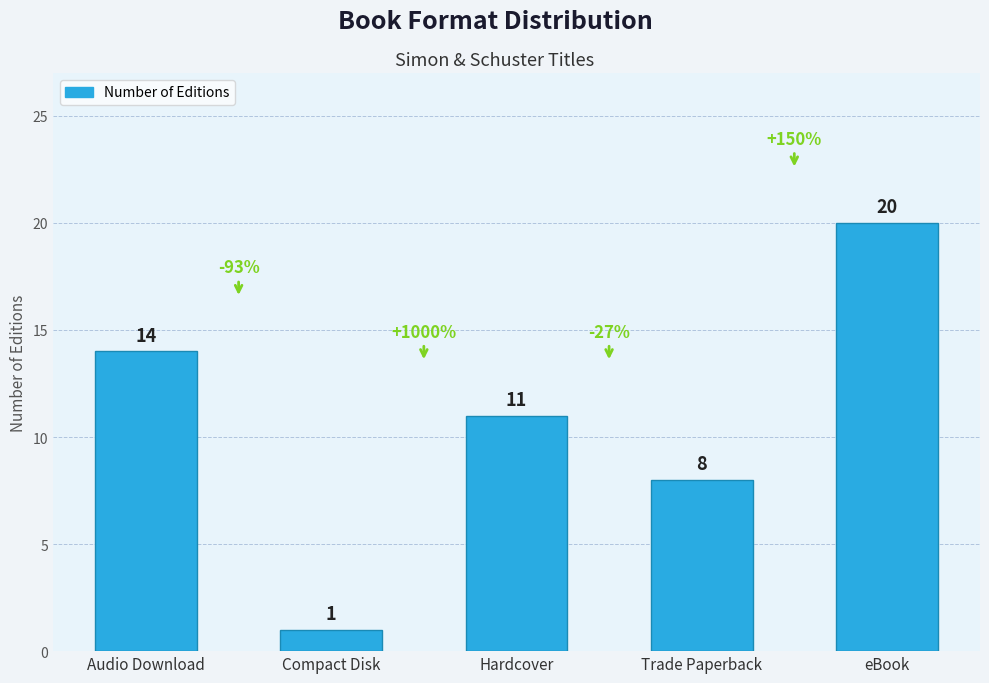

What is the change in value from Audio Download to eBook?

+6